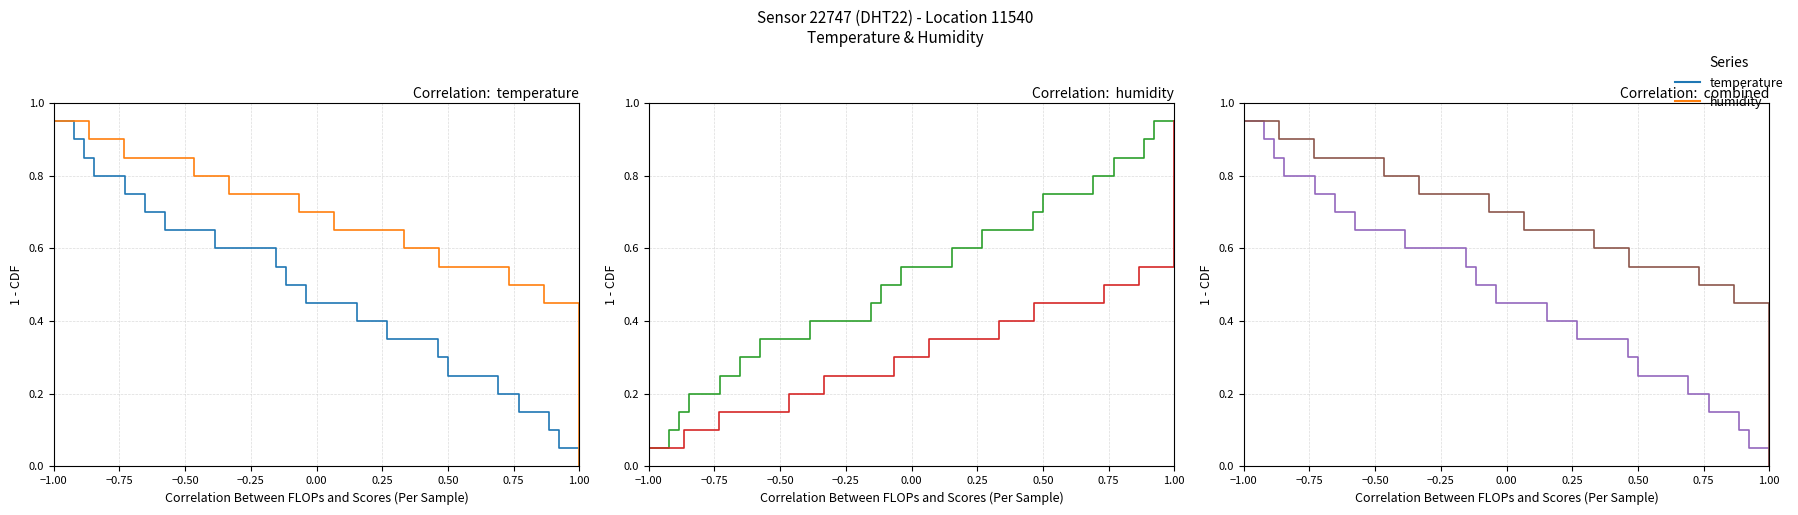

How many data points does each series have?

20